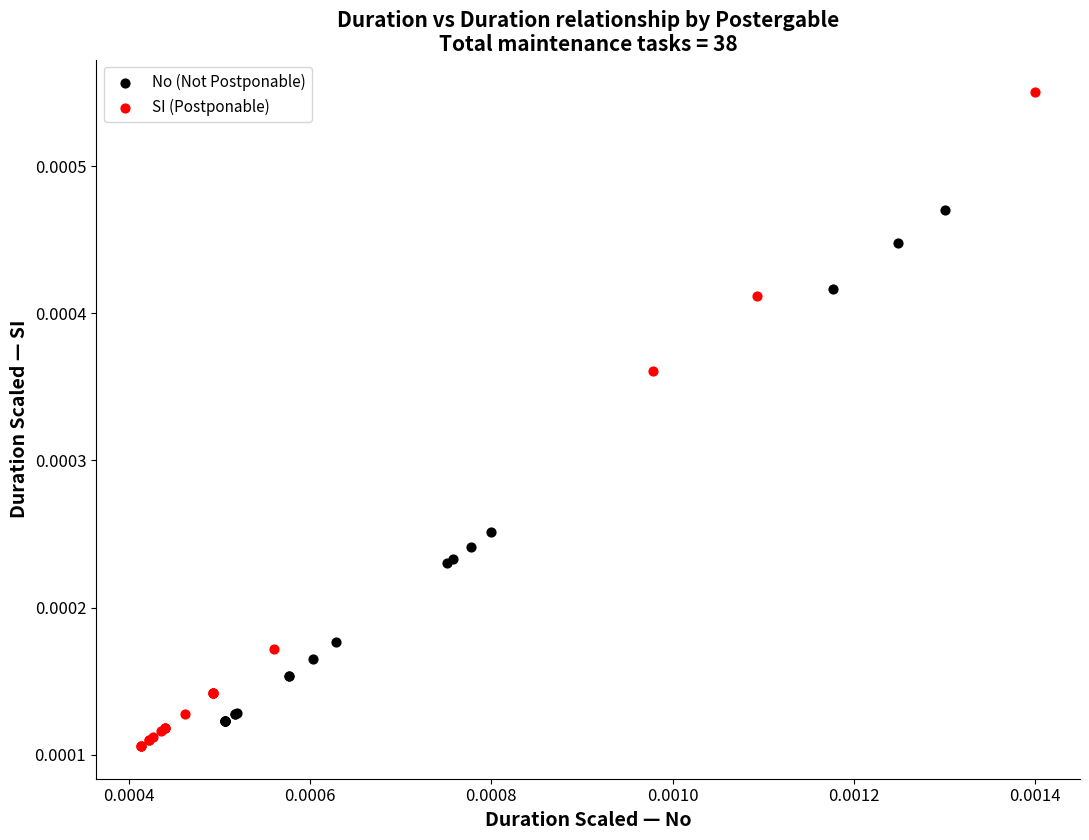

What are all the series names shown in the legend?

No (Not Postponable), SI (Postponable)